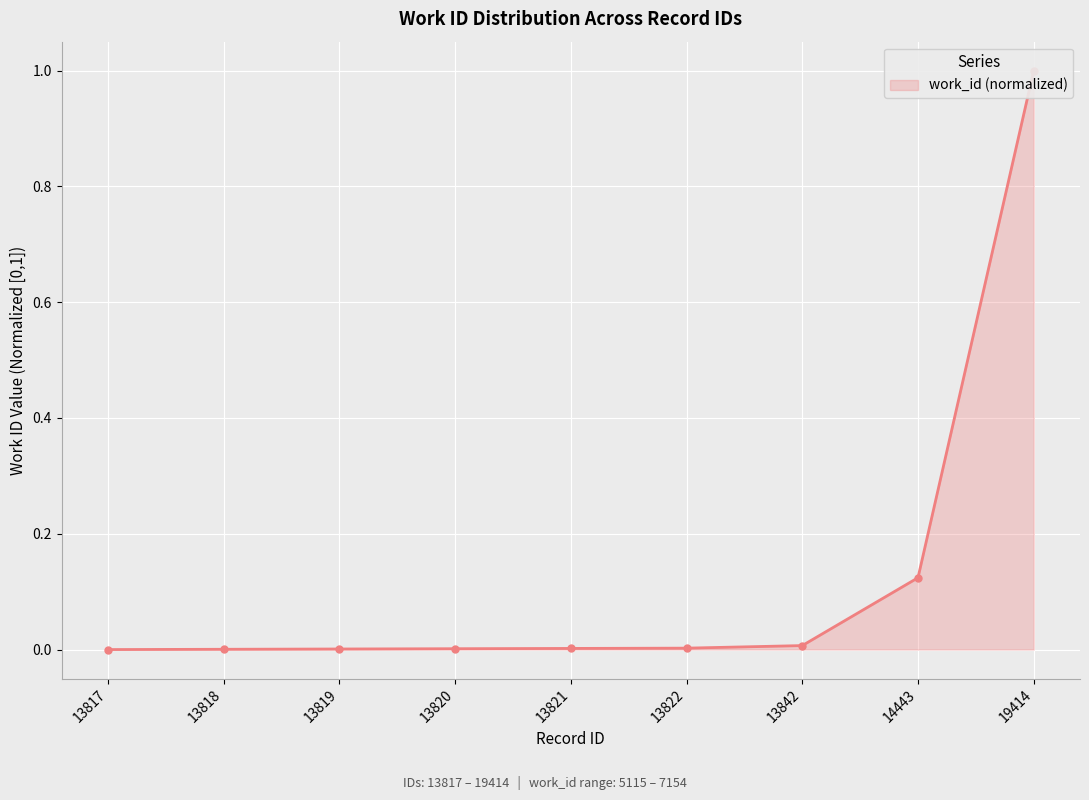

The value at 13820 is 0.0. True or false?

False